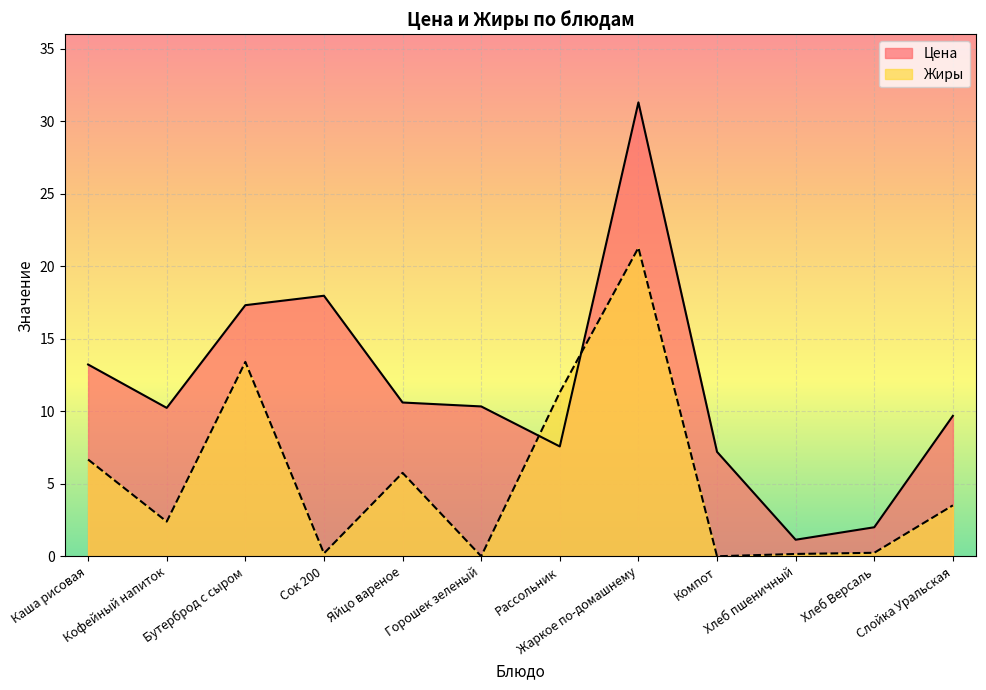

What is the difference between the maximum and minimum values in the Цена series?

30.1